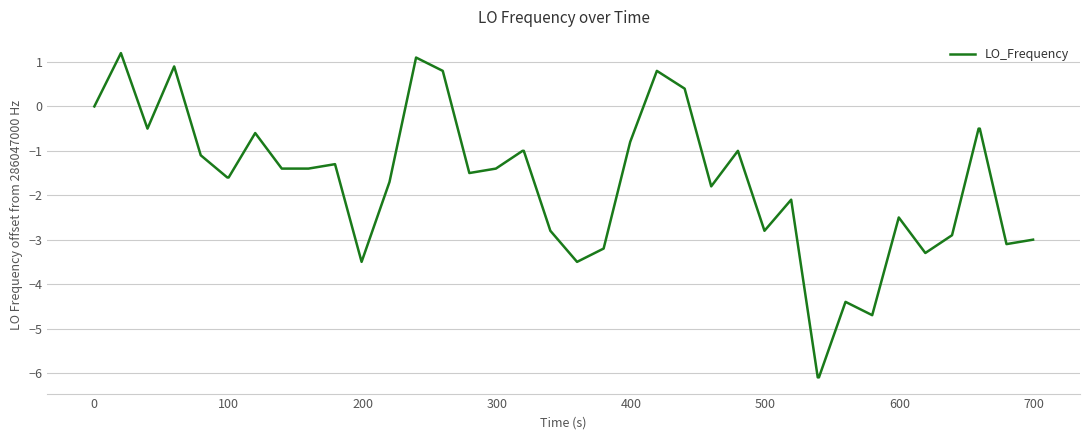

What is the smallest value displayed?

-6.1